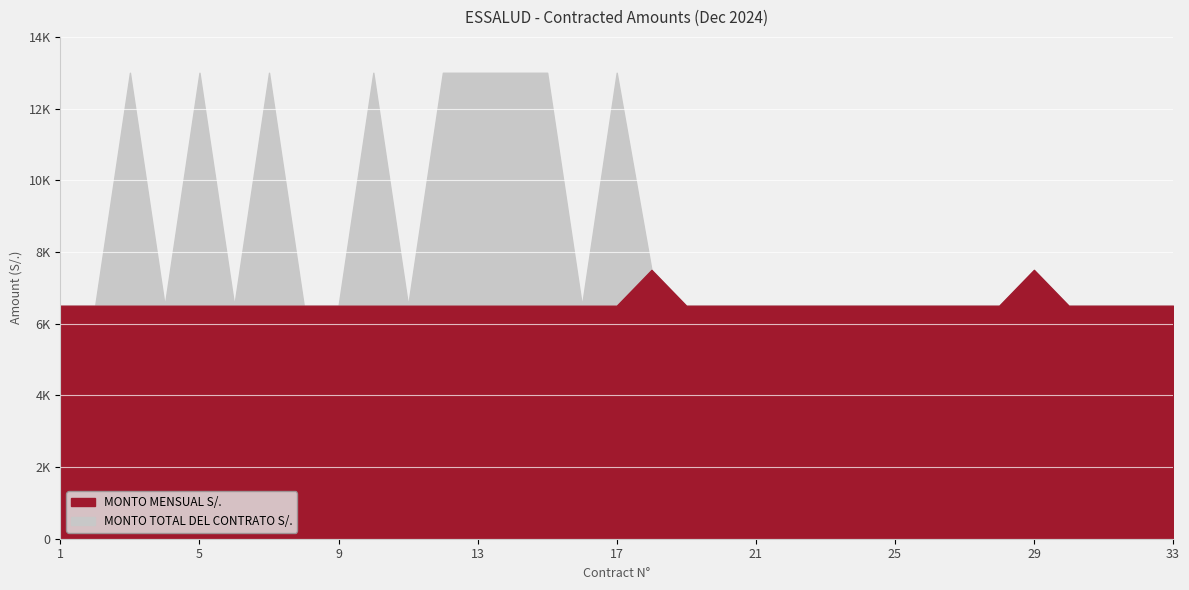

Which series has the largest total across all categories?

MONTO TOTAL DEL CONTRATO S/.